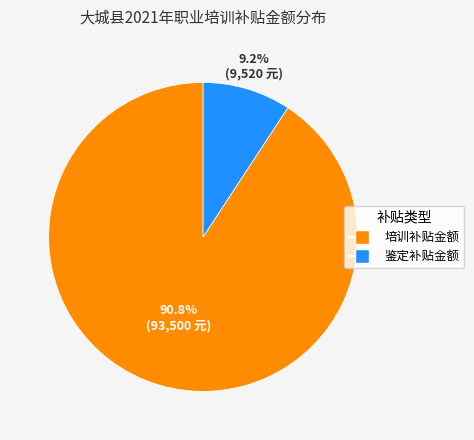

Is there a majority slice in this chart?

Yes